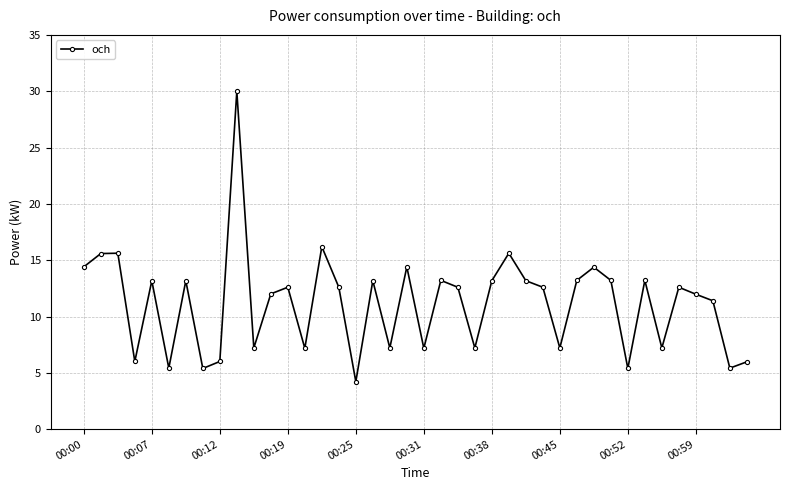

What is the sum of all values?

447.6